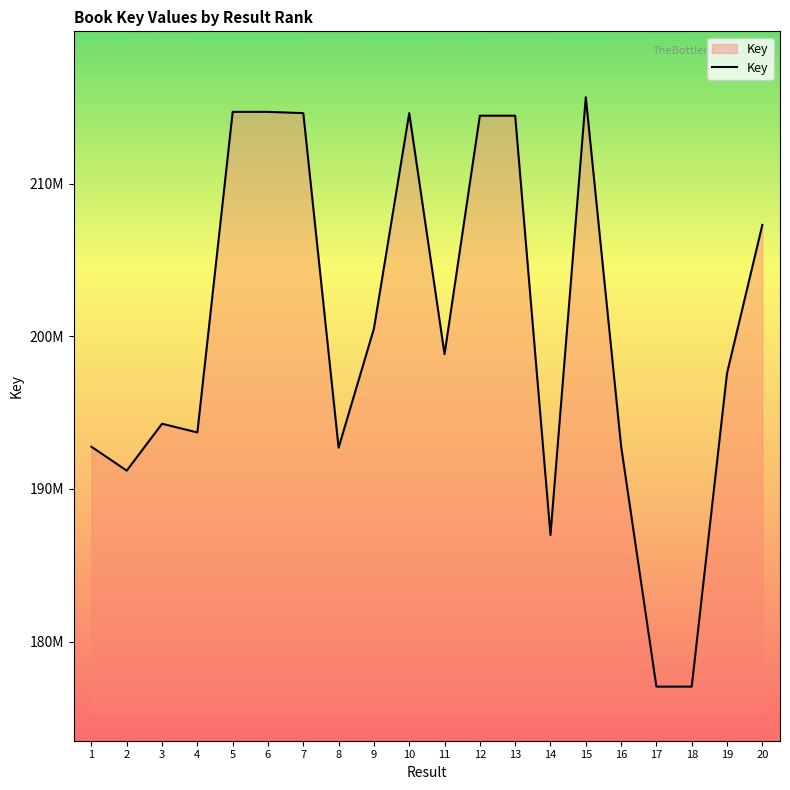

Does the chart display data point markers on the line(s)?

No